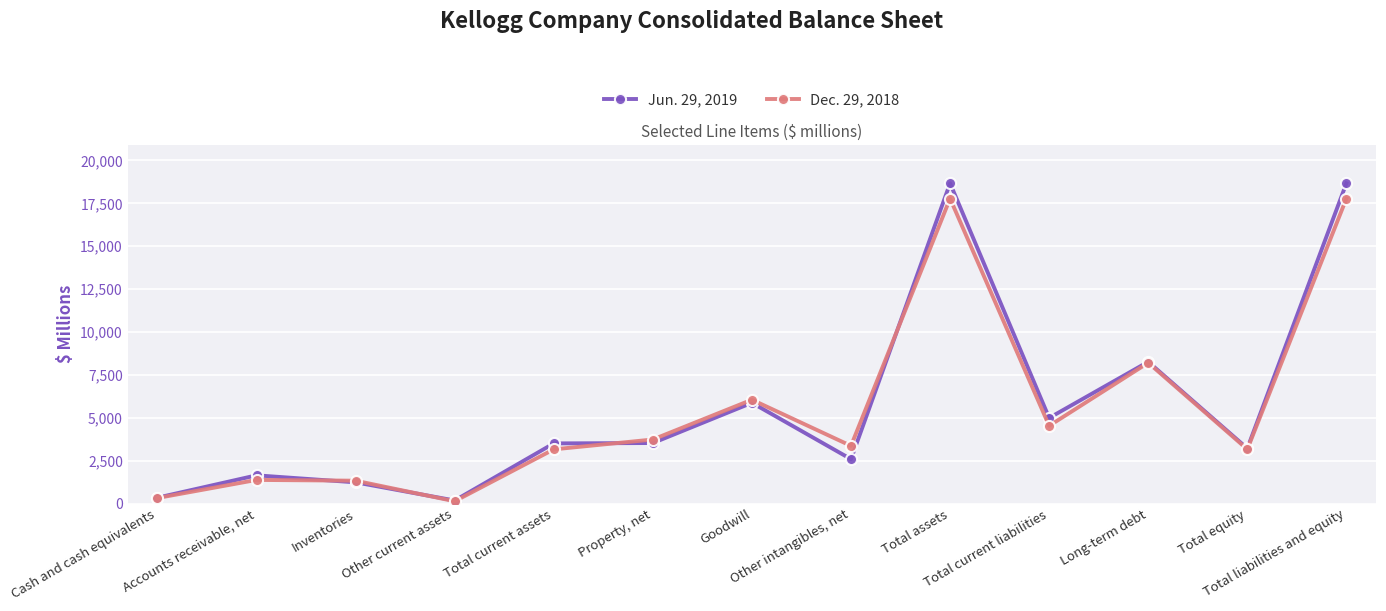

What is the difference between the Jun. 29, 2019 values at Inventories and Total liabilities and equity?

17435